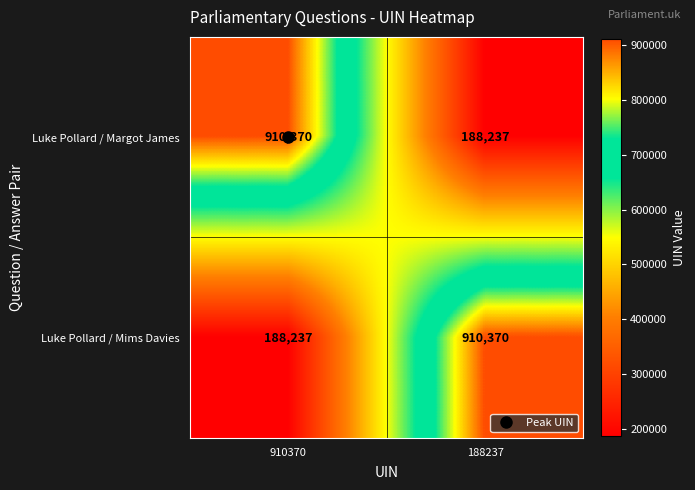

What is the difference between the highest and lowest values at 188237?

722133